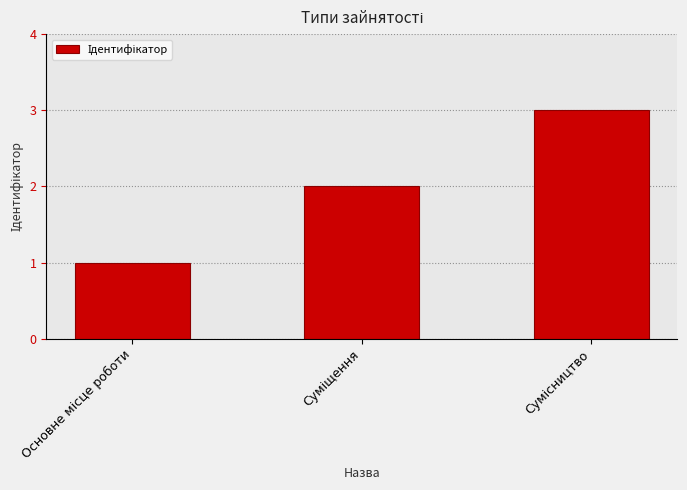

What is the difference between the maximum and minimum values?

2